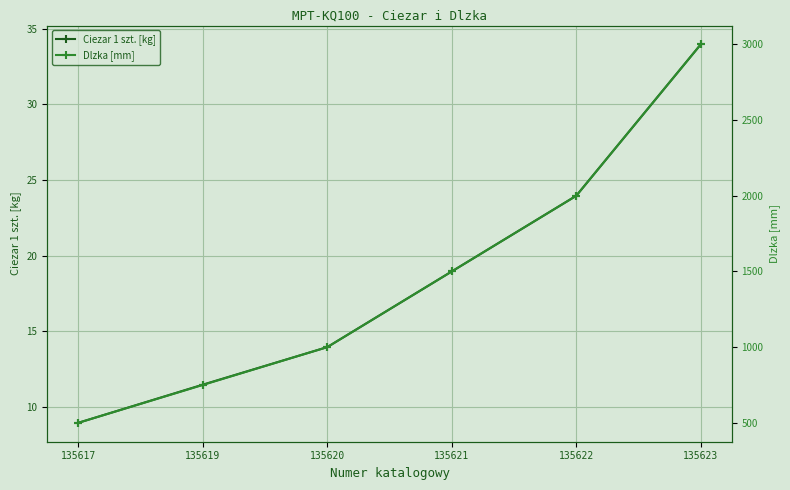

Which series has the largest total across all categories?

Dlzka [mm]